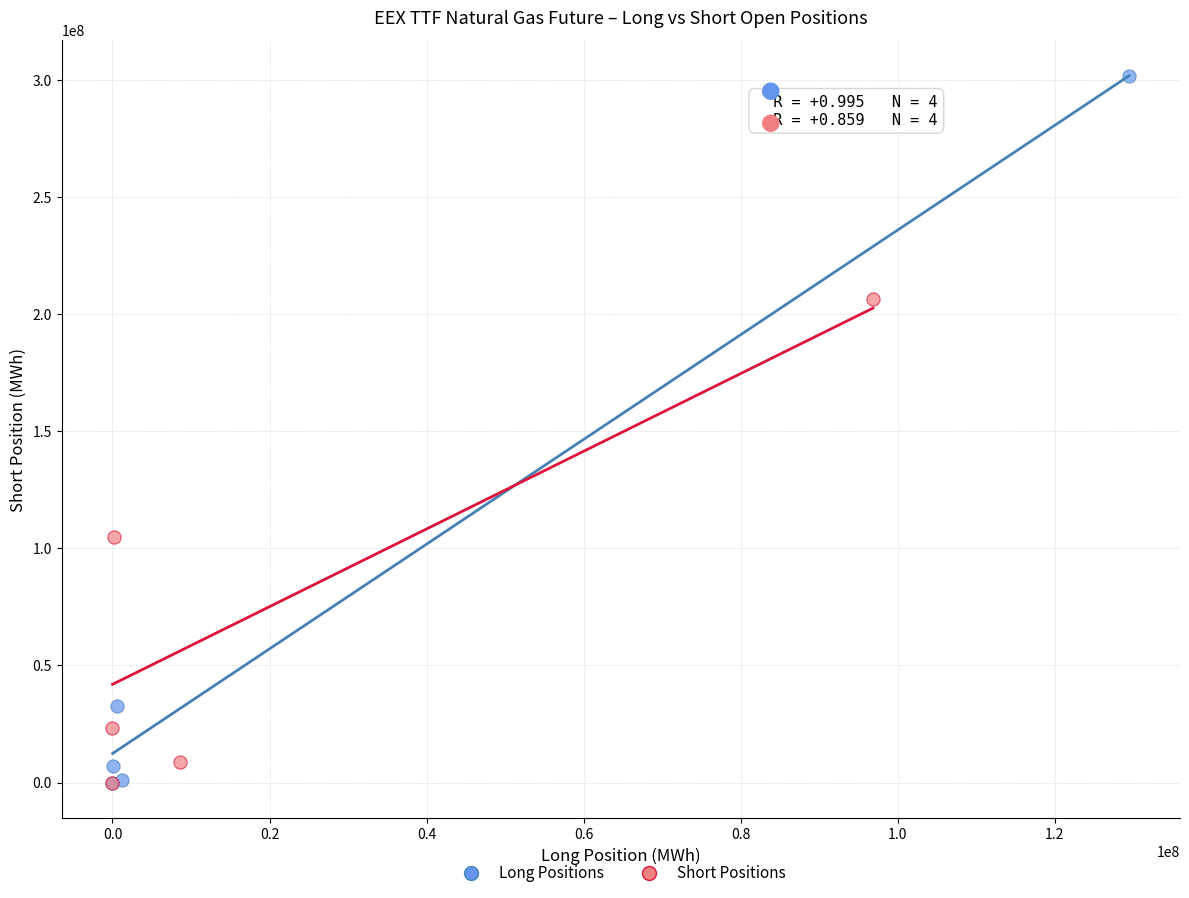

What are all the series names shown in the legend?

Long Positions, Short Positions